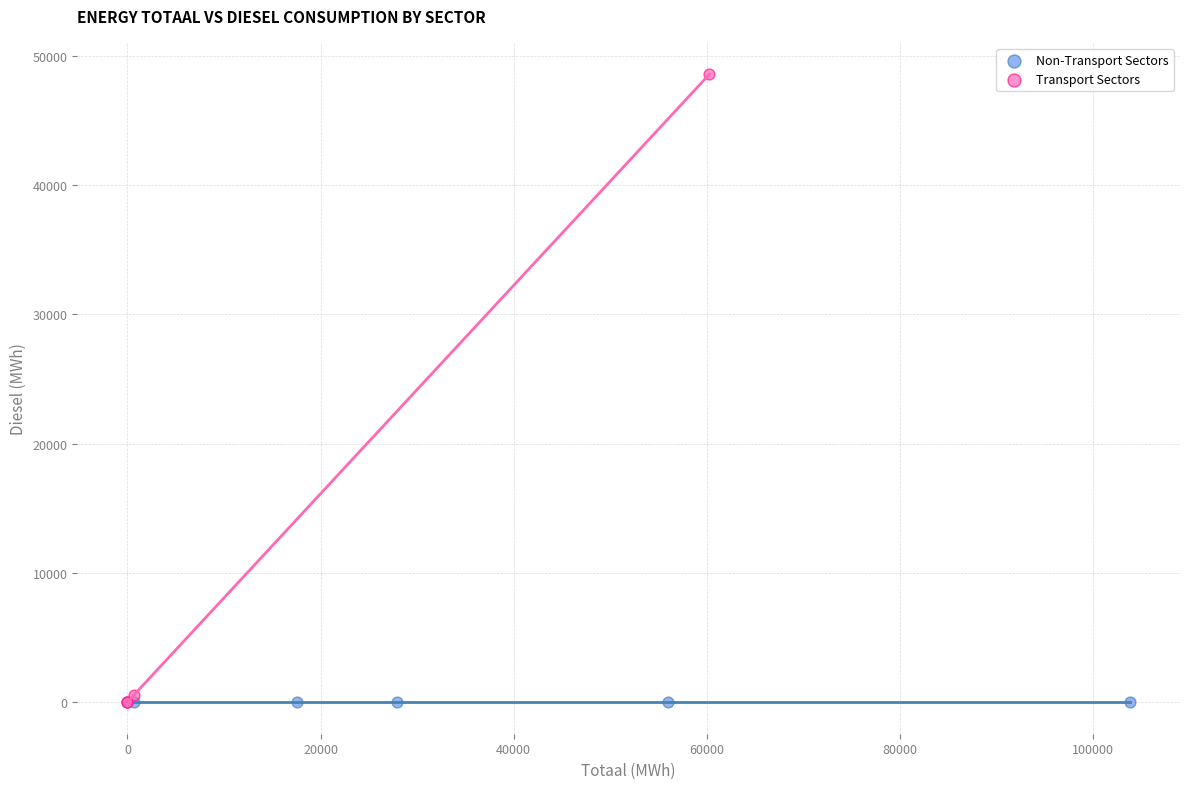

Which series contains the highest Y value?

Transport Sectors